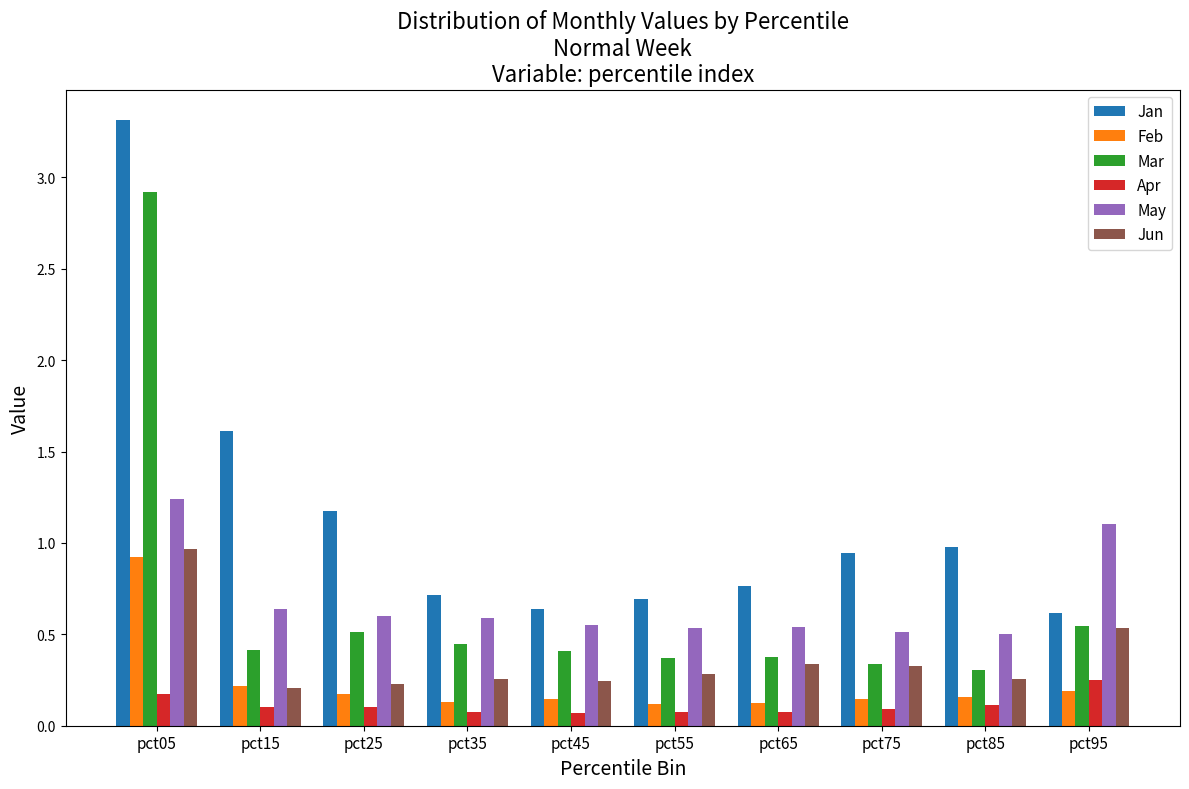

The value of Feb at pct05 is 0.2. True or false?

False